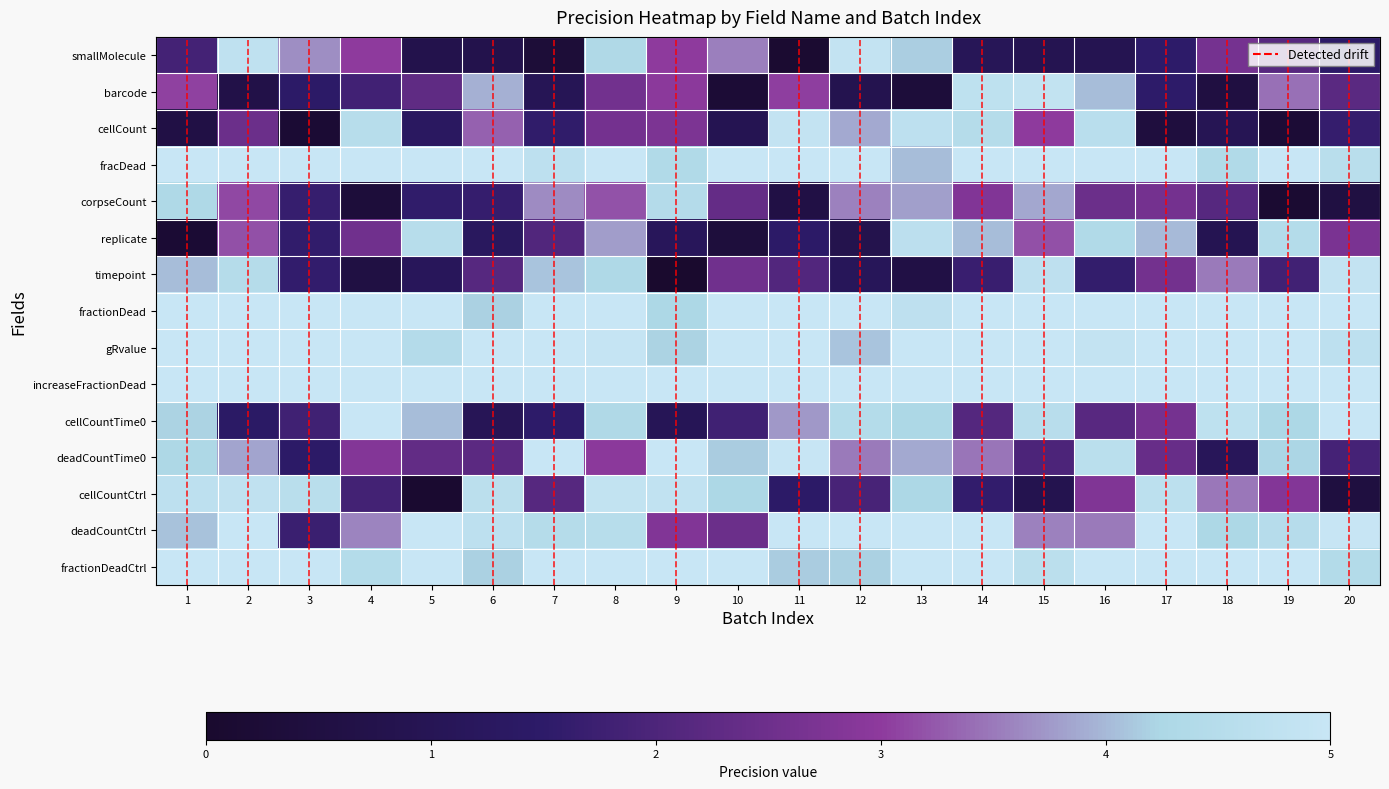

How many distinct data groups are displayed?

15